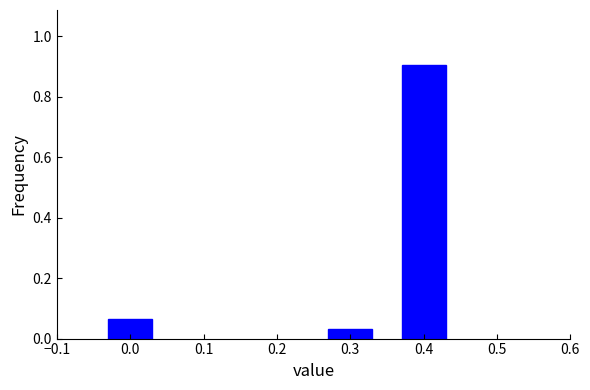

At which label is the value closest to 0?

0.3